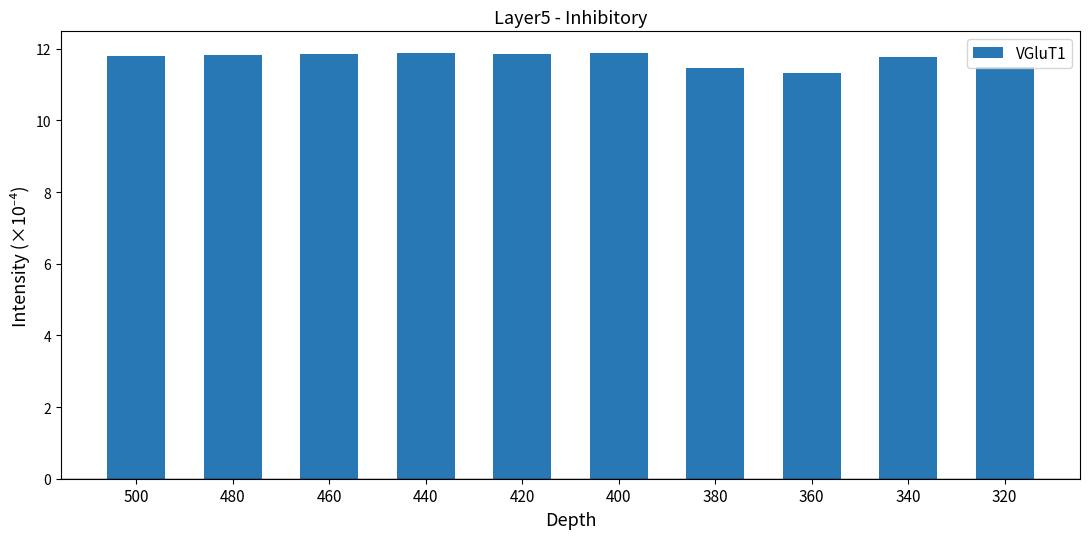

What is the greatest value displayed?

11.9